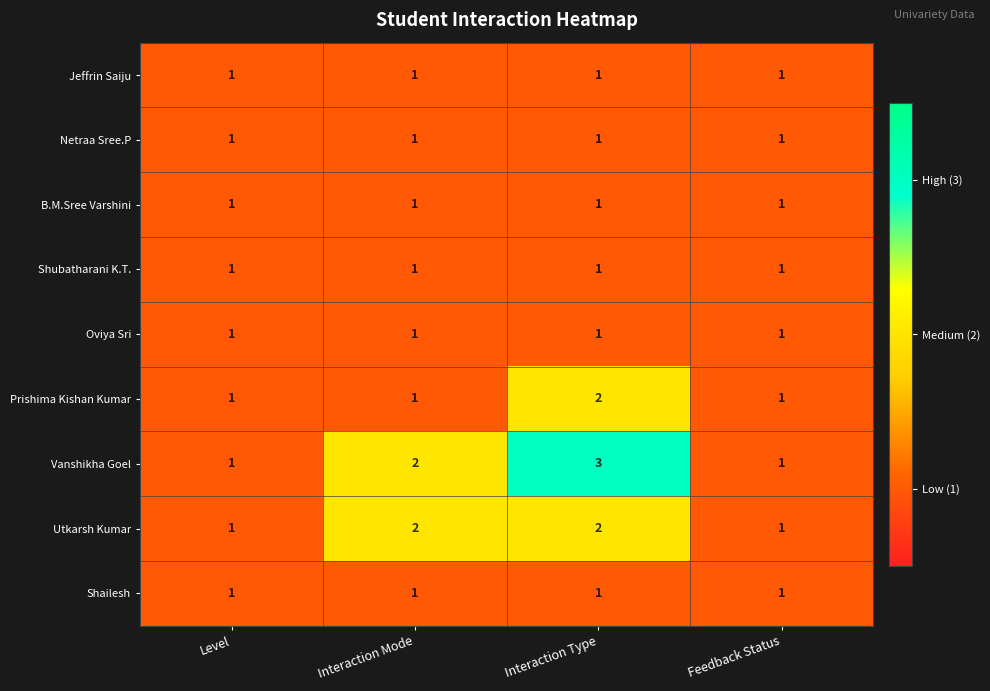

How many categories are shown in the chart?

4